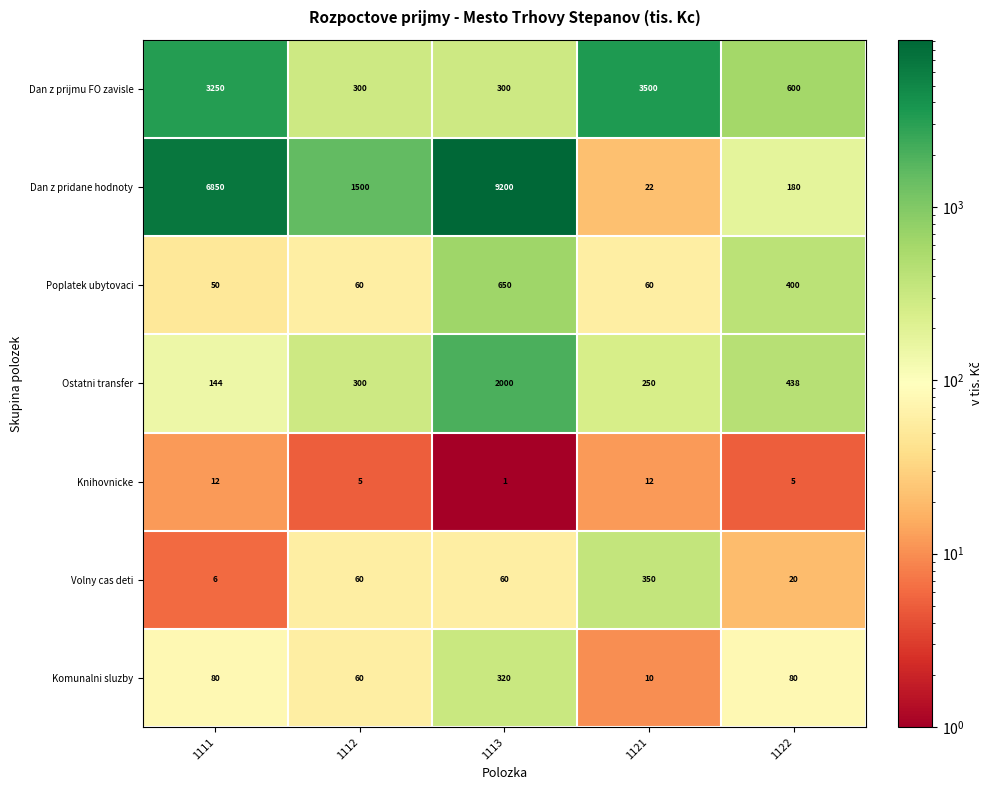

Which category has the highest value in the Ostatni transfer series?

1113